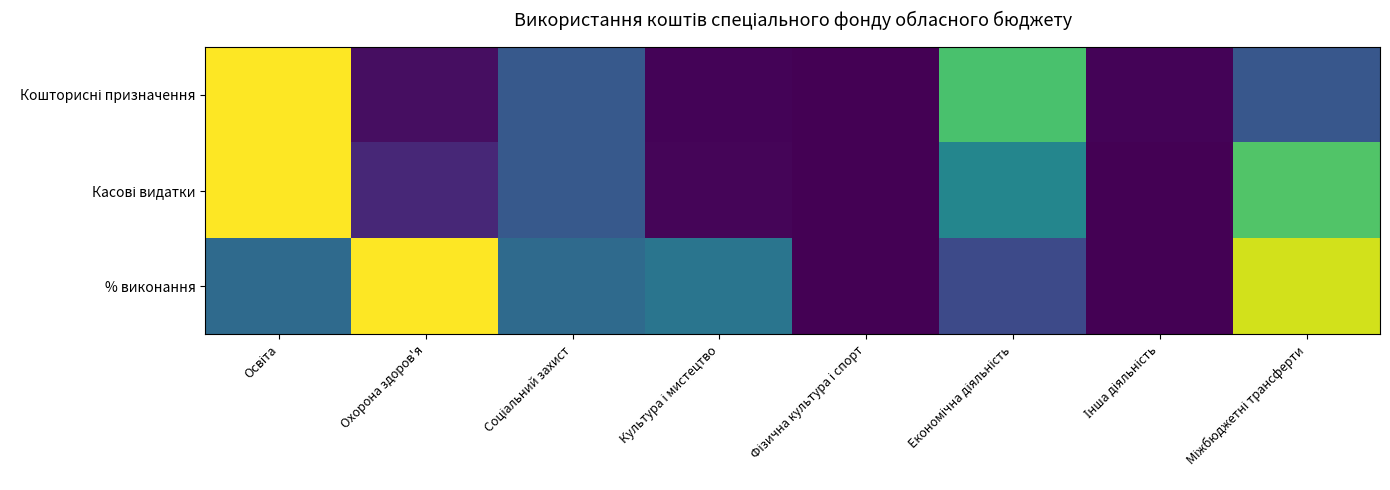

List the series in order of their peak value, highest first.

Кошторисні призначення, Касові видатки, % виконання